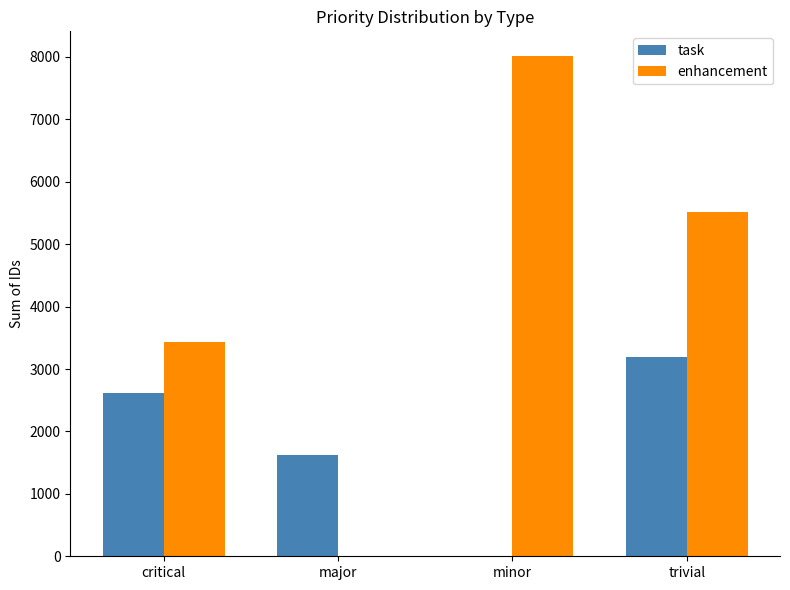

How many groups of bars are there?

4